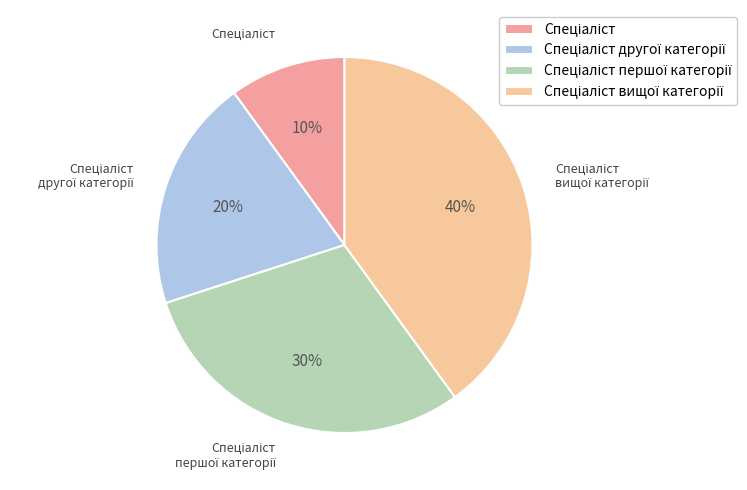

To the nearest percent, what is the difference between the largest and smallest slice percentages?

30%